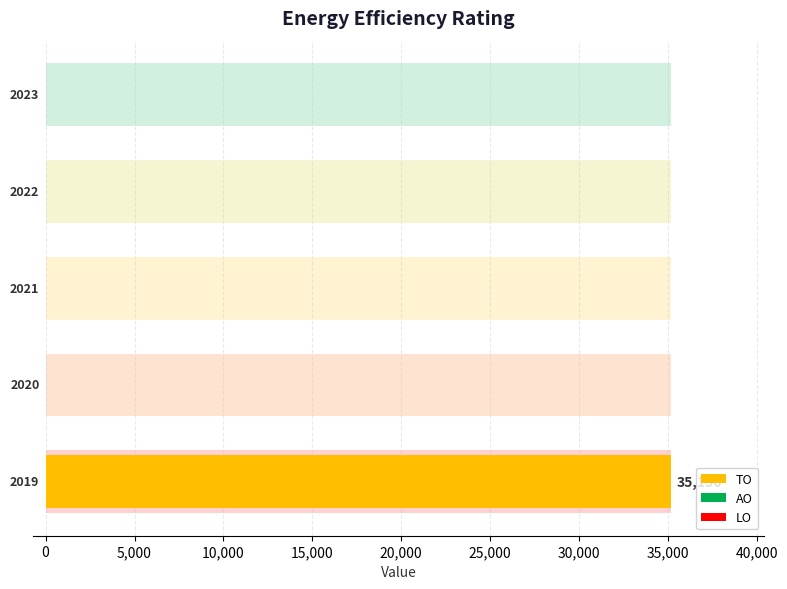

Which series has the largest total across all categories?

TO